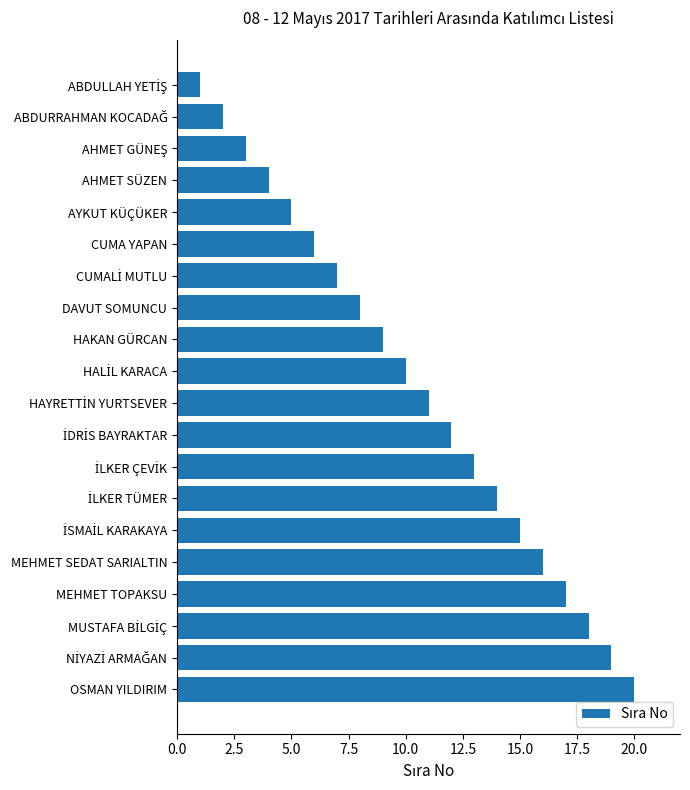

What is the sum of all values?

210